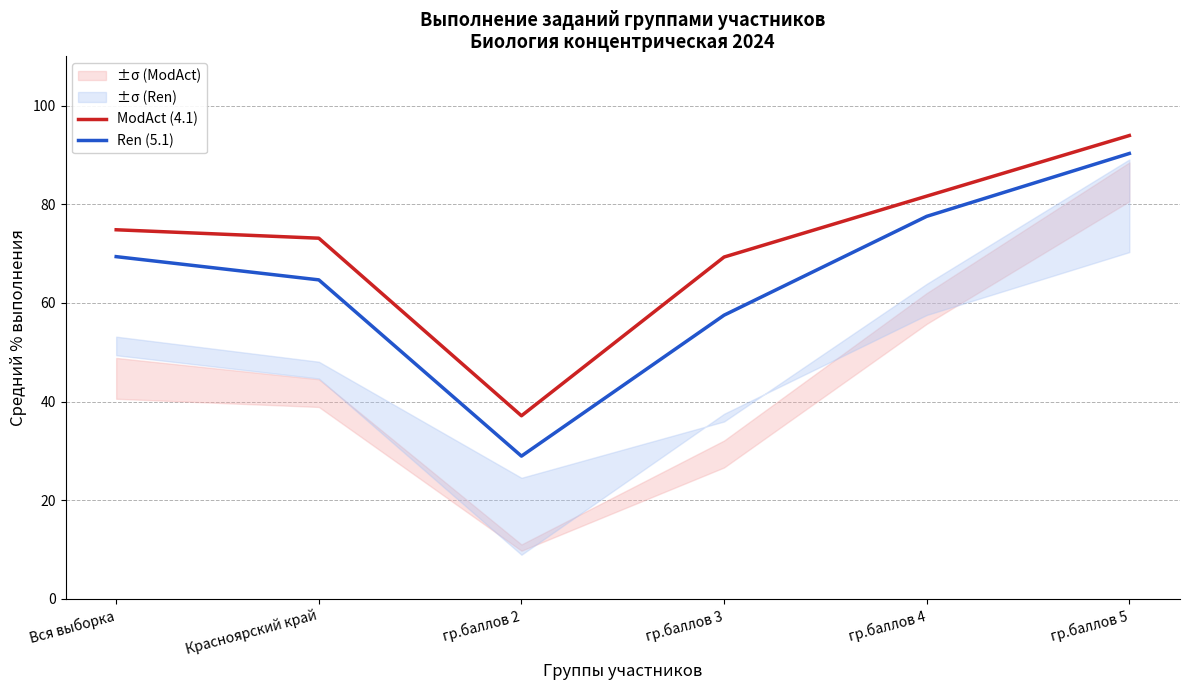

How many series are shown in this chart?

2